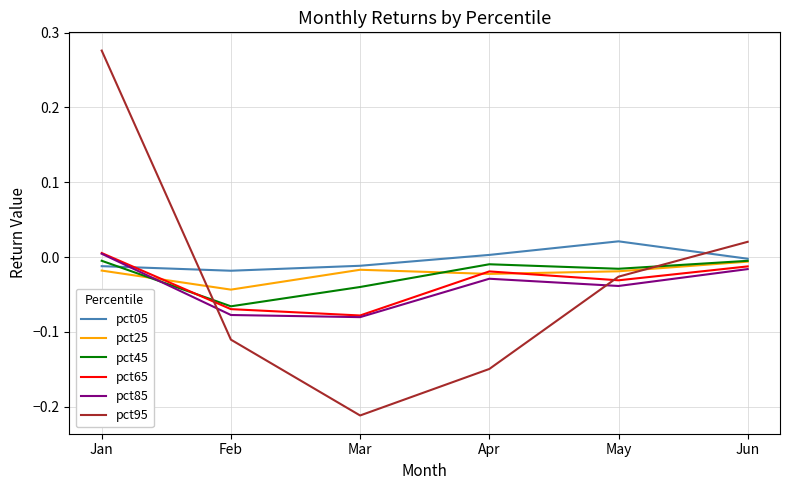

Does the chart display data point markers on the line(s)?

No